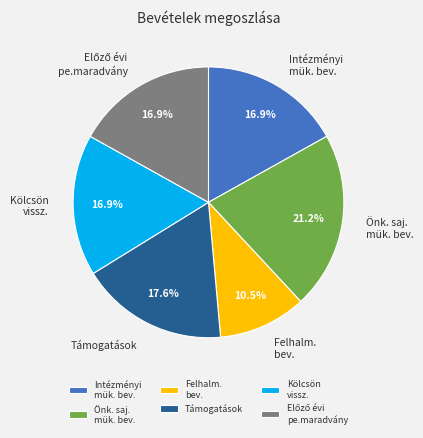

What is the smallest slice in the pie chart?

Felhalm. bev.